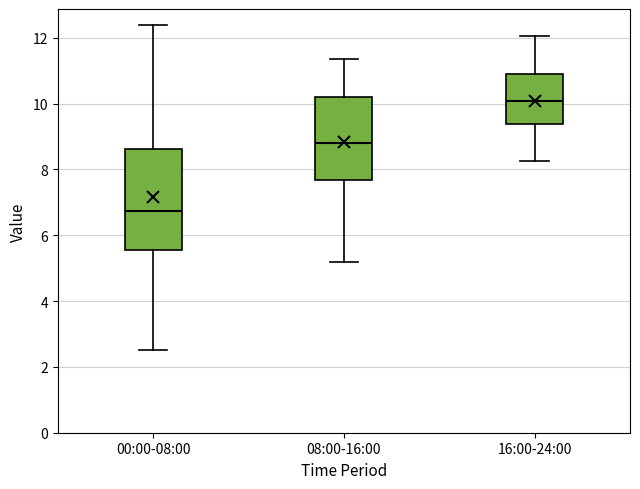

Reading left to right, read every box against the y-axis: the position of its median line, the range the box covers, and the ends of its whiskers. The values are not printed on the chart, so give them approximately, as read against the axis.

00:00-08:00: median 6.8, box 5.6 to 8.6, whiskers 2.6 to 12.4
08:00-16:00: median 8.8, box 7.6 to 10.2, whiskers 5.2 to 11.4
16:00-24:00: median 10.0, box 9.4 to 10.8, whiskers 8.2 to 12.0